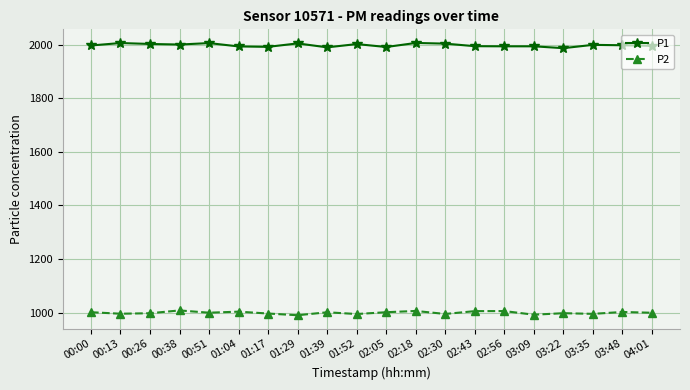

What is the label of the 20th point from the right?

00:00